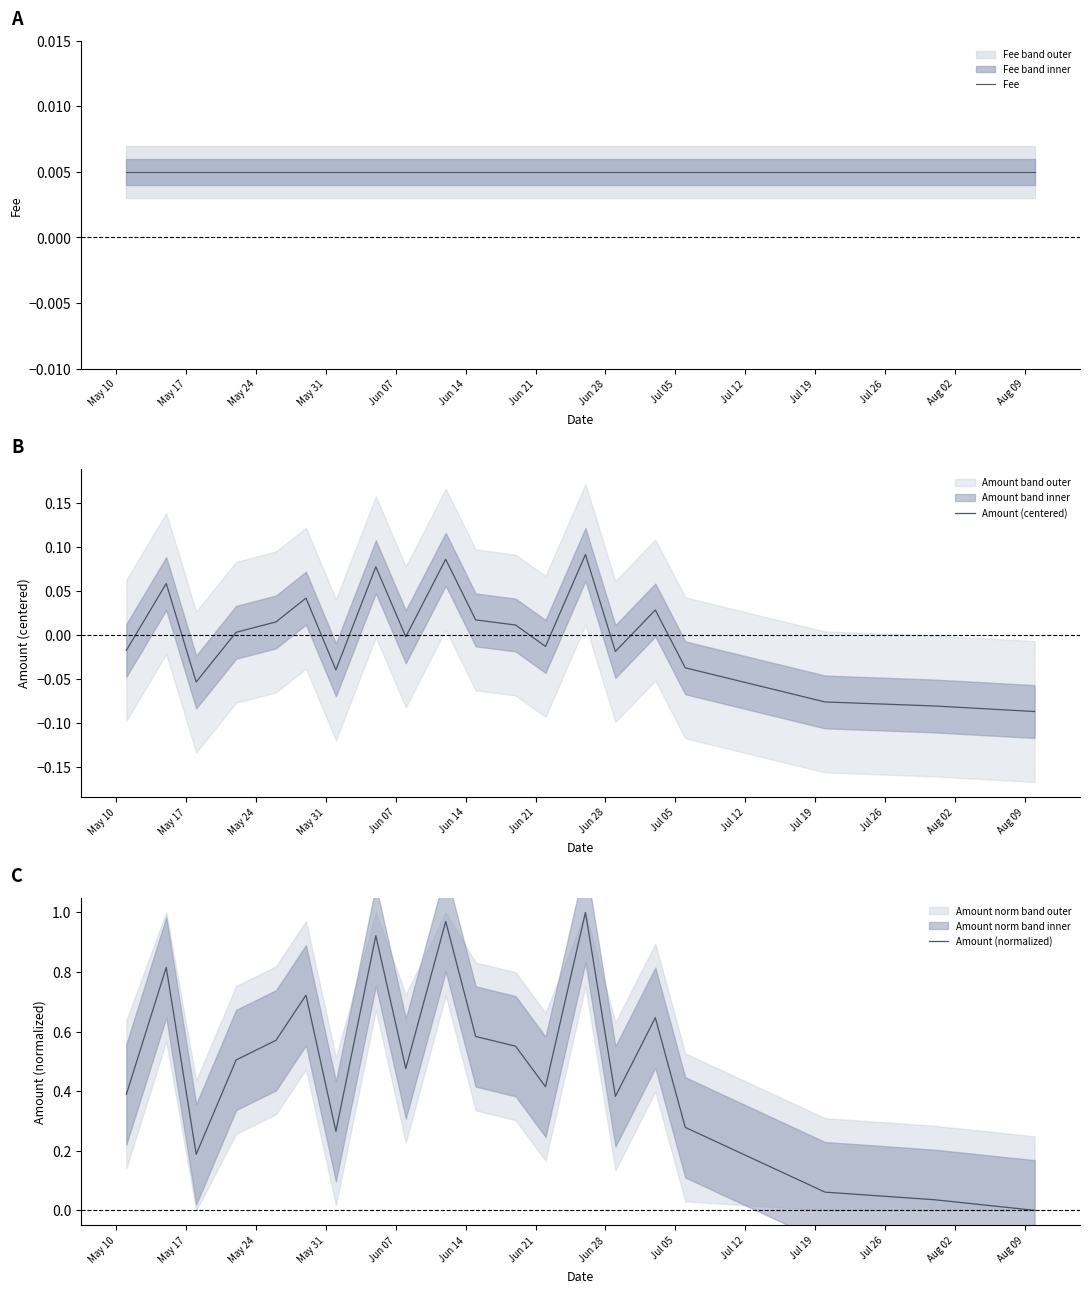

At how many categories does at least one series exceed 0?

20